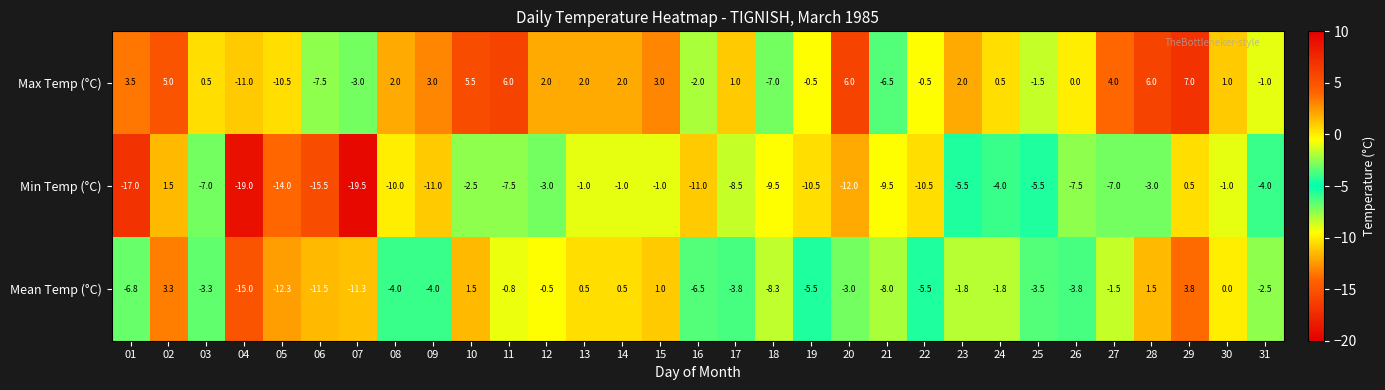

How many negative values does the Mean Temp (°C) series have?

23